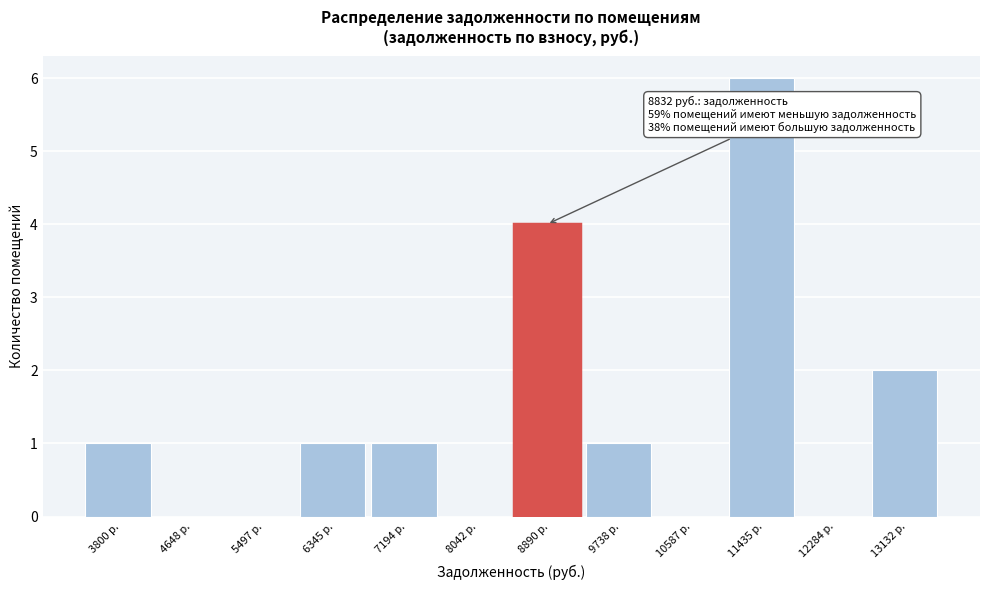

Over which range of the x-axis is the bar tallest?

11000 to 11900